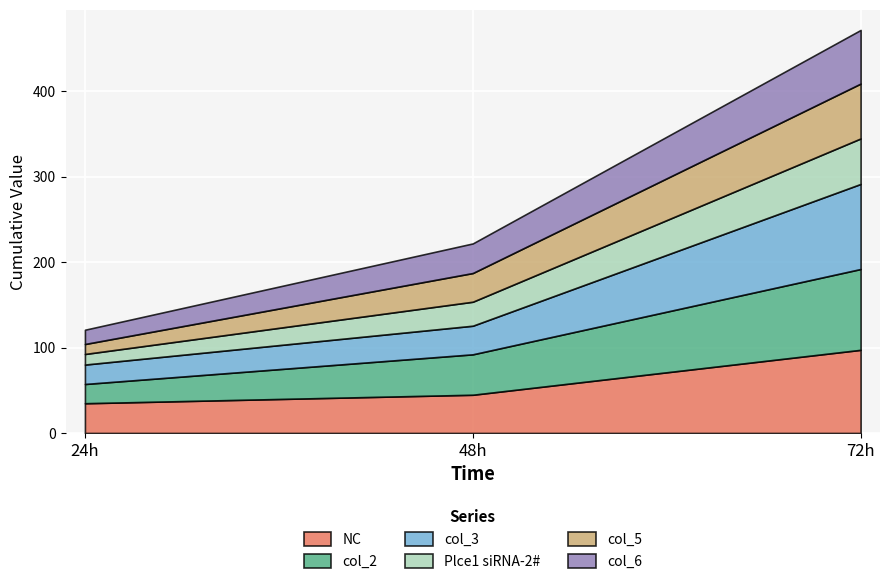

What is the value of the NC point at the 3rd from the left?

97.3